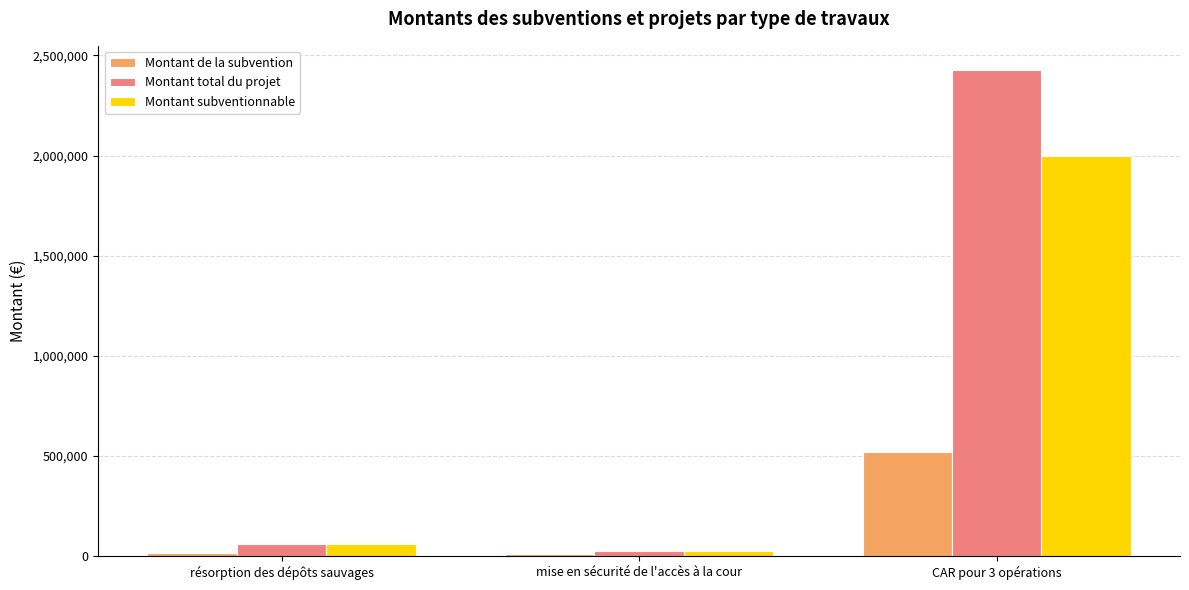

What is the difference between the highest and lowest values at mise en sécurité de l'accès à la cour?

13827.4